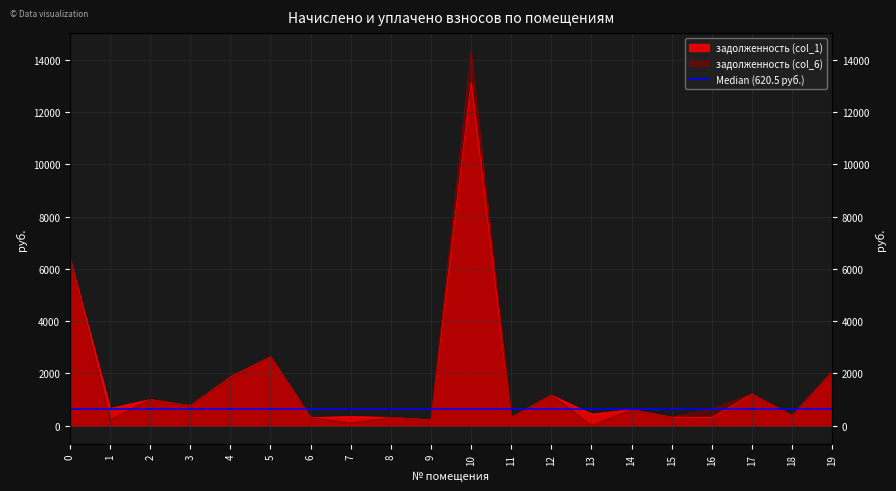

Between which two adjacent categories do задолженность (col_6) and задолженность (col_1) first intersect?

1 and 2